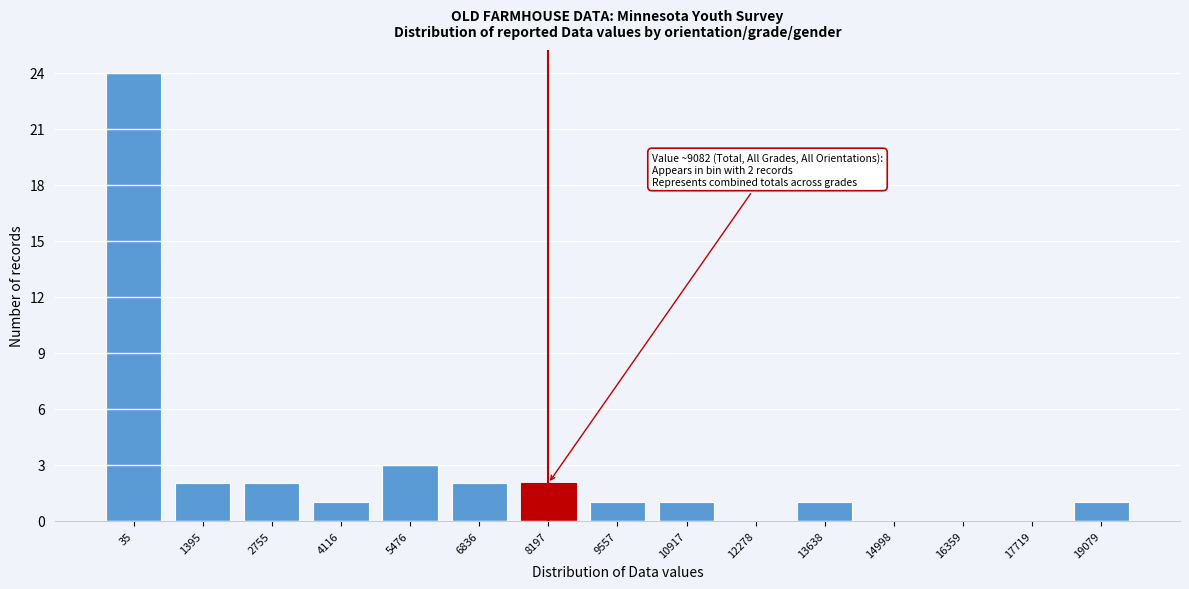

Reading left to right, transcribe all the data shown in this chart.

35=24	1395=2	2755=2	4116=1	5476=3	6836=2	8197=2	9557=1	10917=1	12278=0	13638=1	14998=0	16359=0	17719=0	19079=1